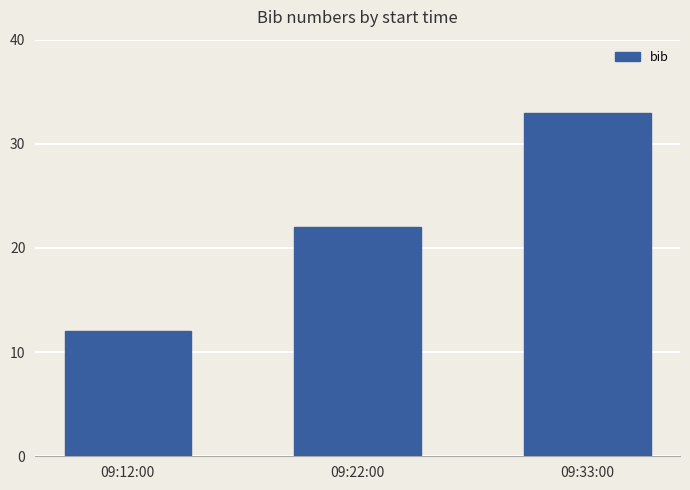

Reading left to right, transcribe all the data shown in this chart.

09:12:00=12	09:22:00=22	09:33:00=33